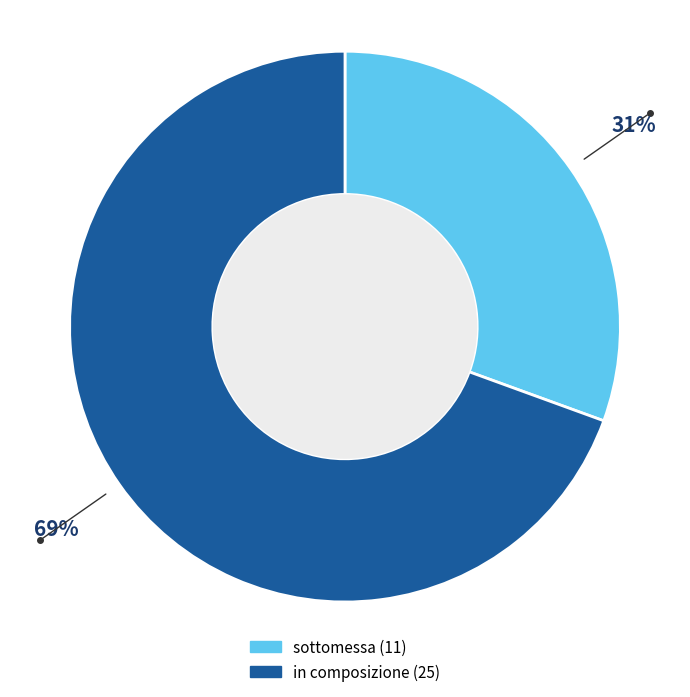

Combined, do sottomessa and in composizione account for over 50%?

Yes